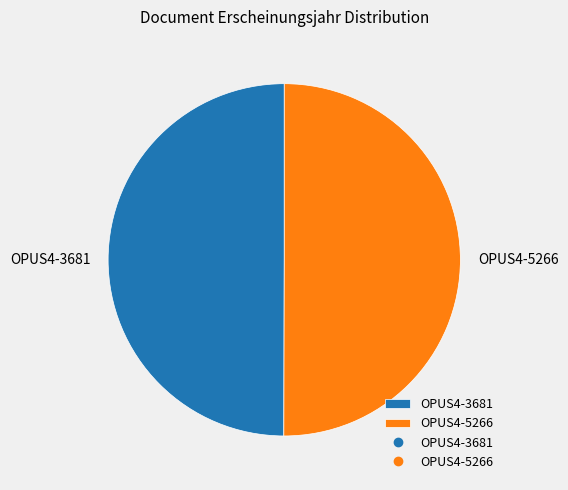

True or false: OPUS4-5266 accounts for 50% of the total.

True